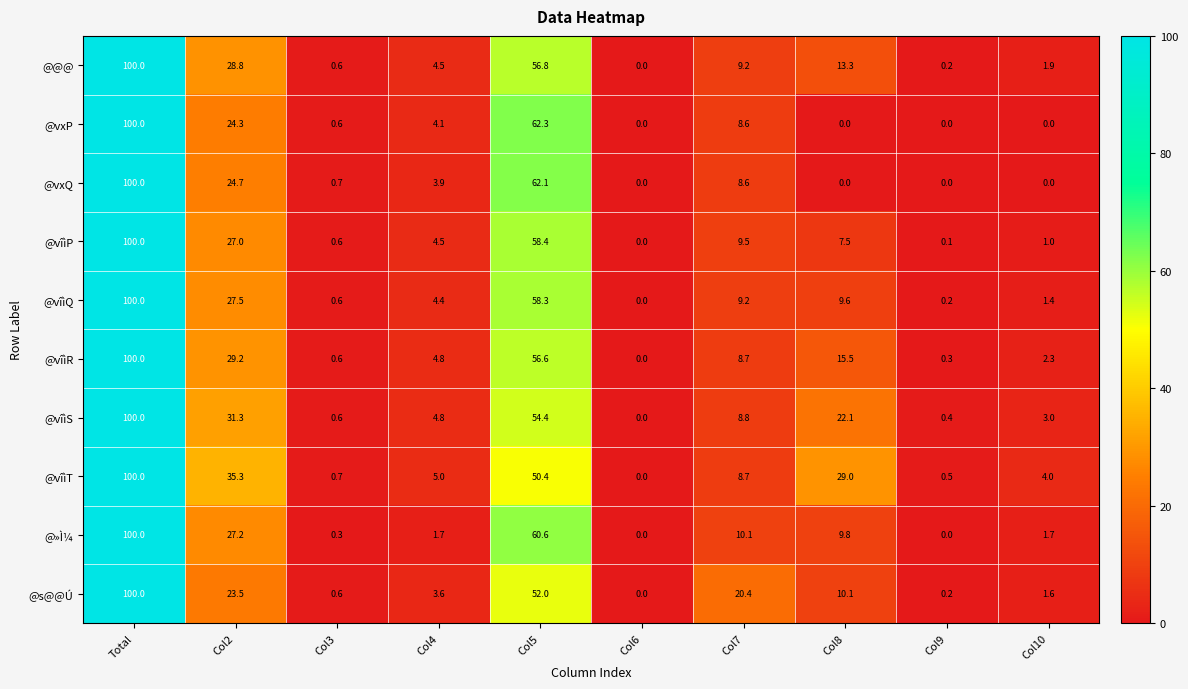

The @vîìT series shows 6.0 at Col10. True or false?

False